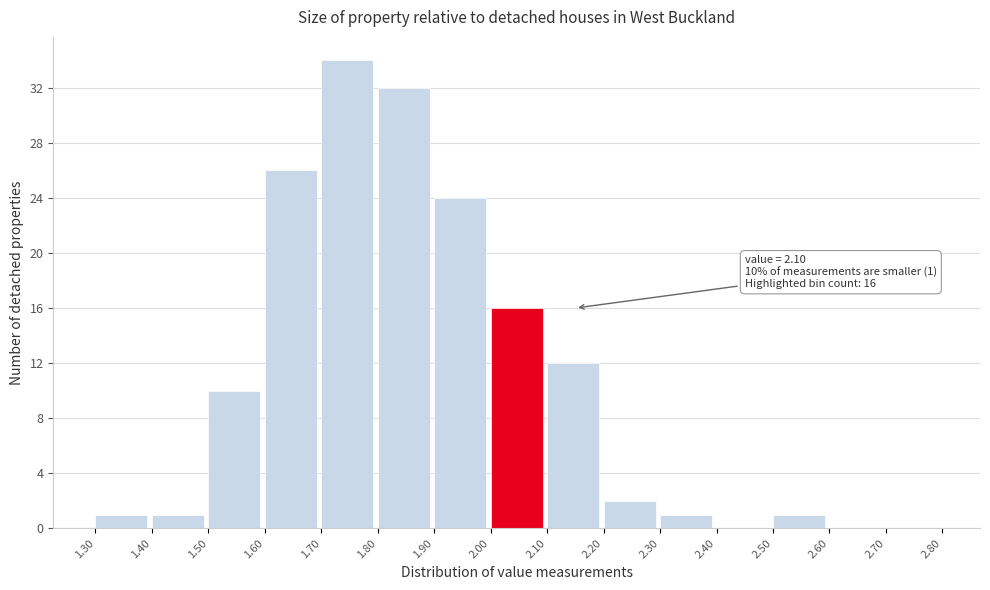

Which range on the x-axis has the tallest bar?

1.70 to 1.80